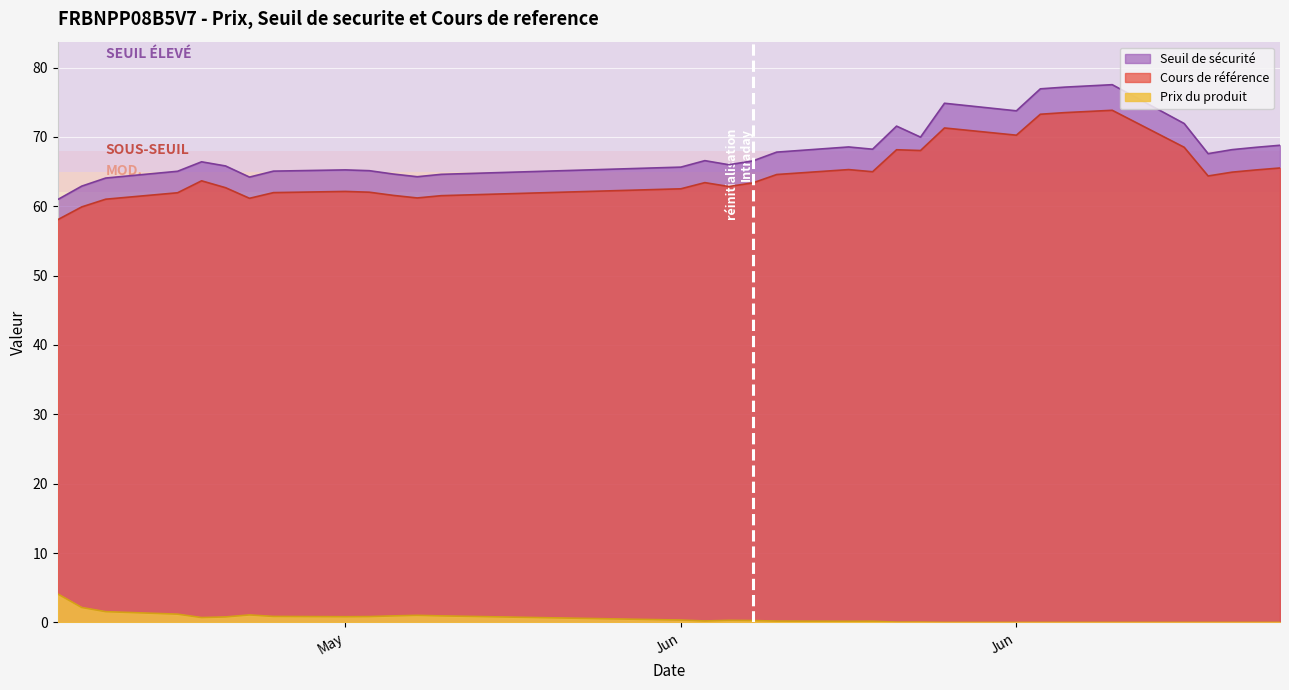

List the labels in order of Prix du produit value, smallest first.

2025-06-27, 2025-06-26, 2025-06-25, 2025-06-24, 2025-06-23, 2025-06-20, 2025-06-18, 2025-06-17, 2025-06-16, 2025-06-13, 2025-06-12, 2025-06-11, 2025-06-09, 2025-06-10, 2025-06-06, 2025-06-03, 2025-06-05, 2025-06-04, 2025-06-02, 2025-05-13, 2025-05-14, 2025-05-19, 2025-05-20, 2025-05-16, 2025-05-23, 2025-05-21, 2025-05-22, 2025-05-15, 2025-05-12, 2025-05-09, 2025-05-08, 2025-05-07